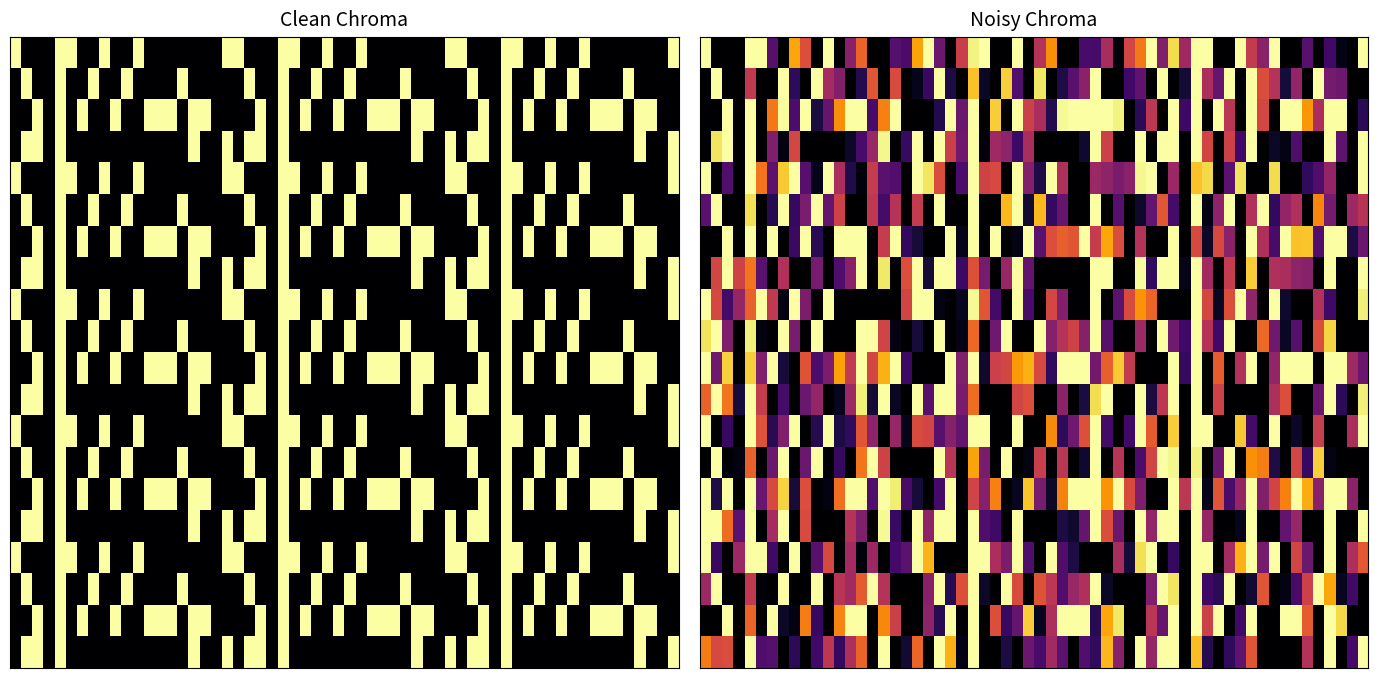

True or false: OPUS4-15712 has a value of 1 at Welz.

False